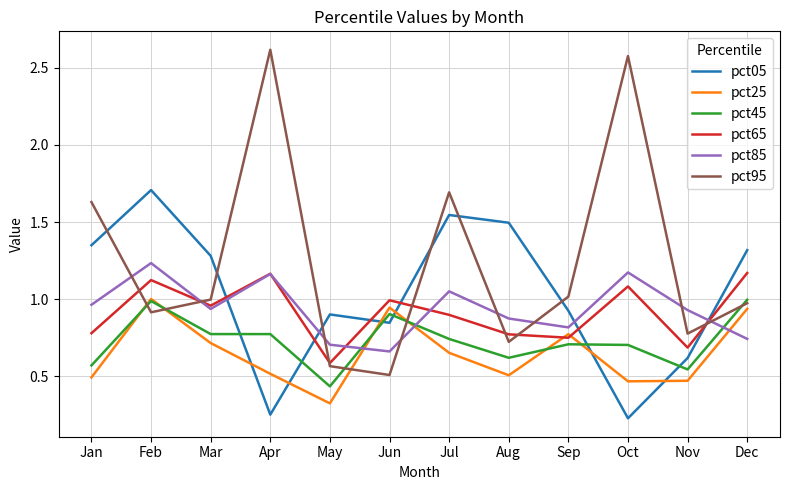

After their last crossing, which series has the higher values: pct85 or pct25?

pct25